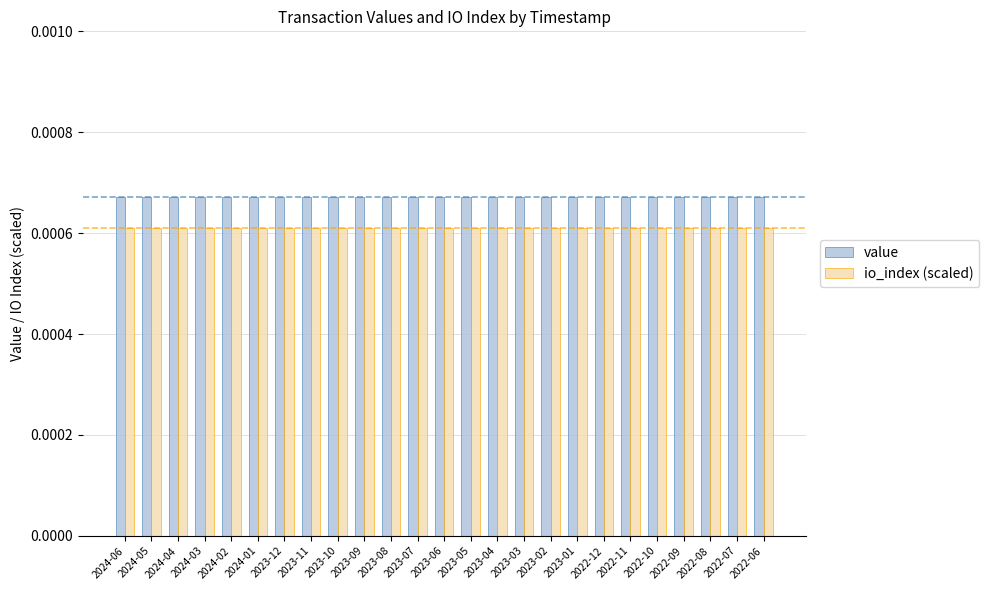

How many categories are shown in the chart?

25